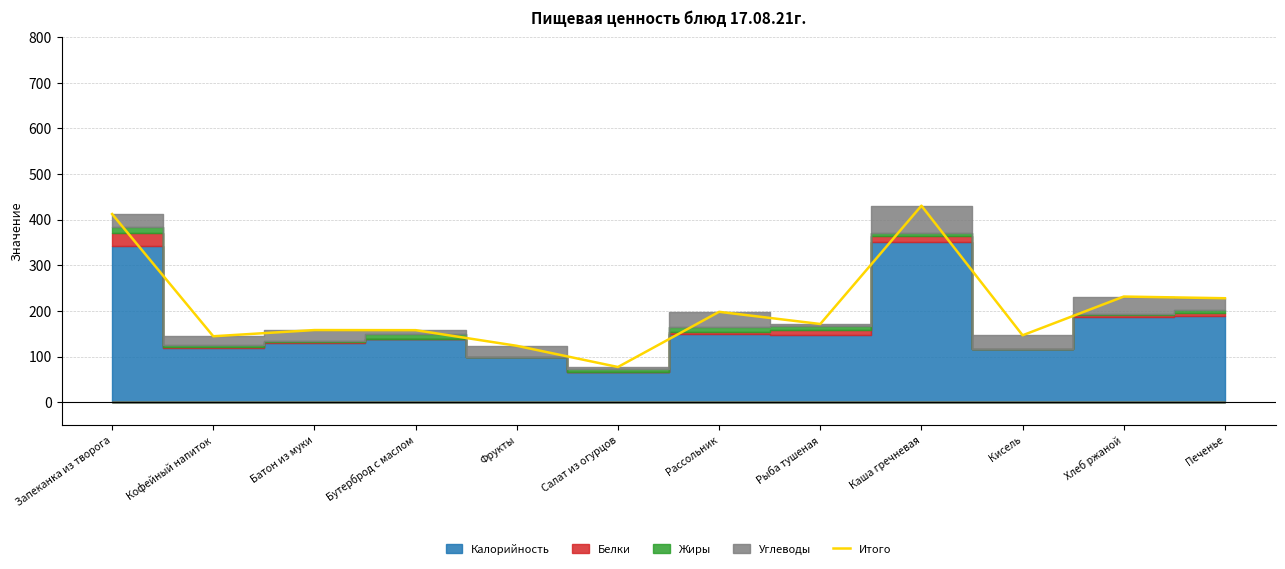

What is the value of the 6th point from the left?

77.0